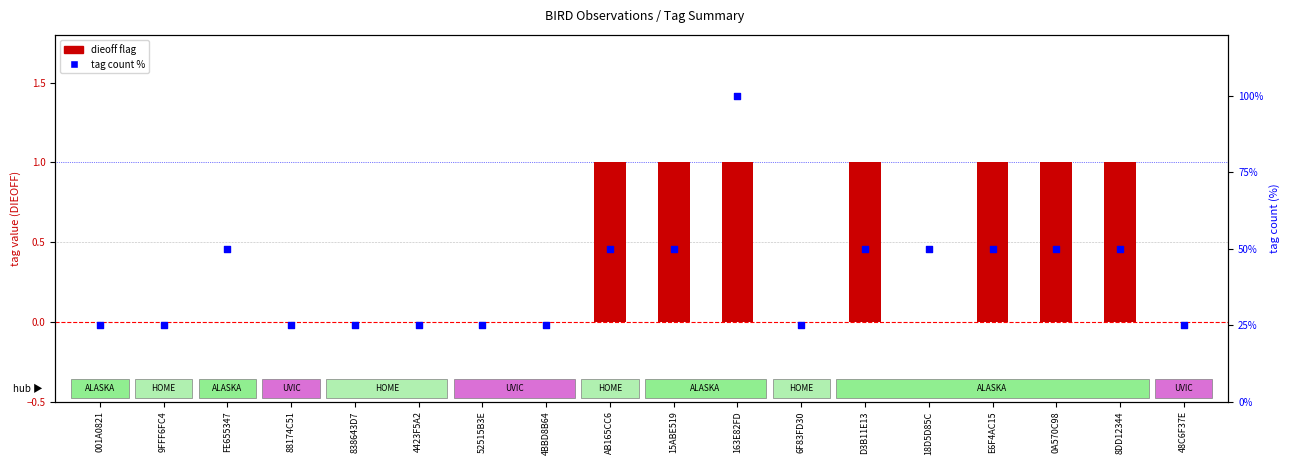

Which series contains the highest Y value?

tag count %